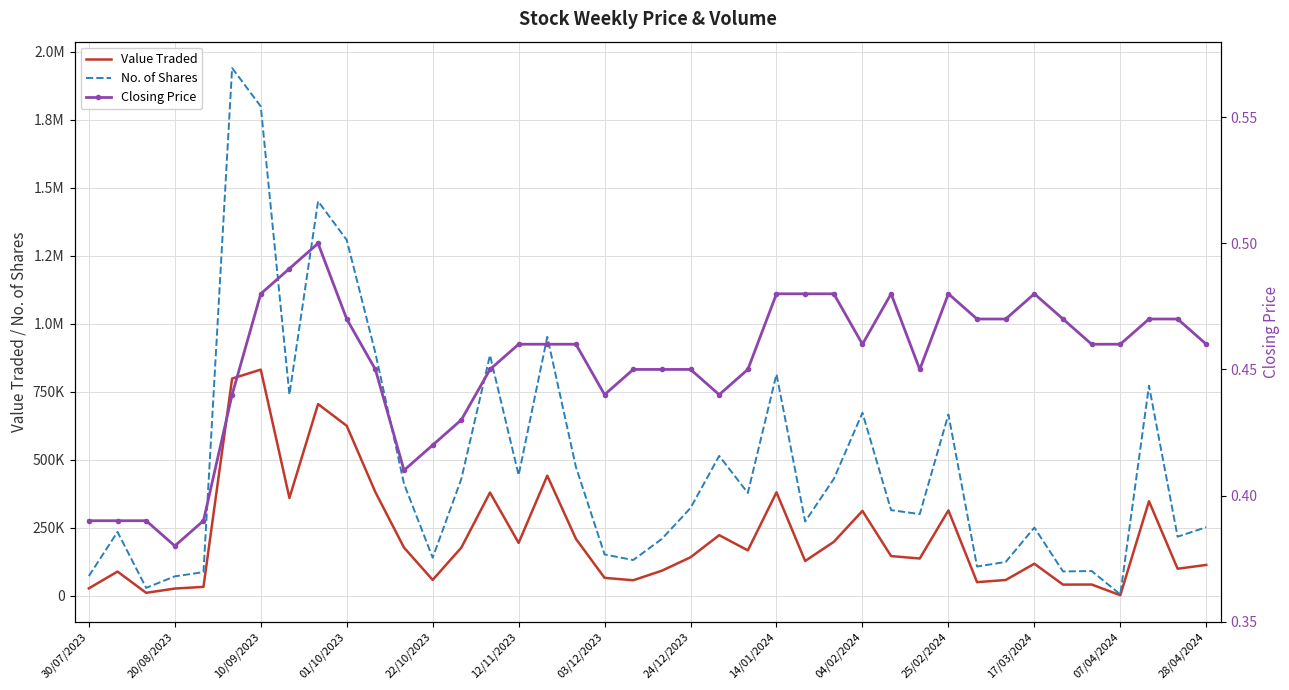

How many interior local valleys does the No. of Shares series have?

12